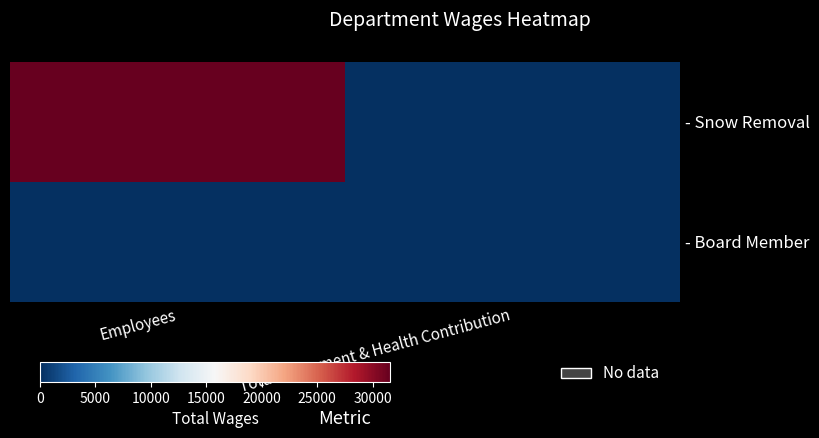

Reading left to right, extract all data points from this chart.

- Snow Removal: Employees=31576	Total Retirement & Health Contribution=0
- Board Member: Employees=0	Total Retirement & Health Contribution=0